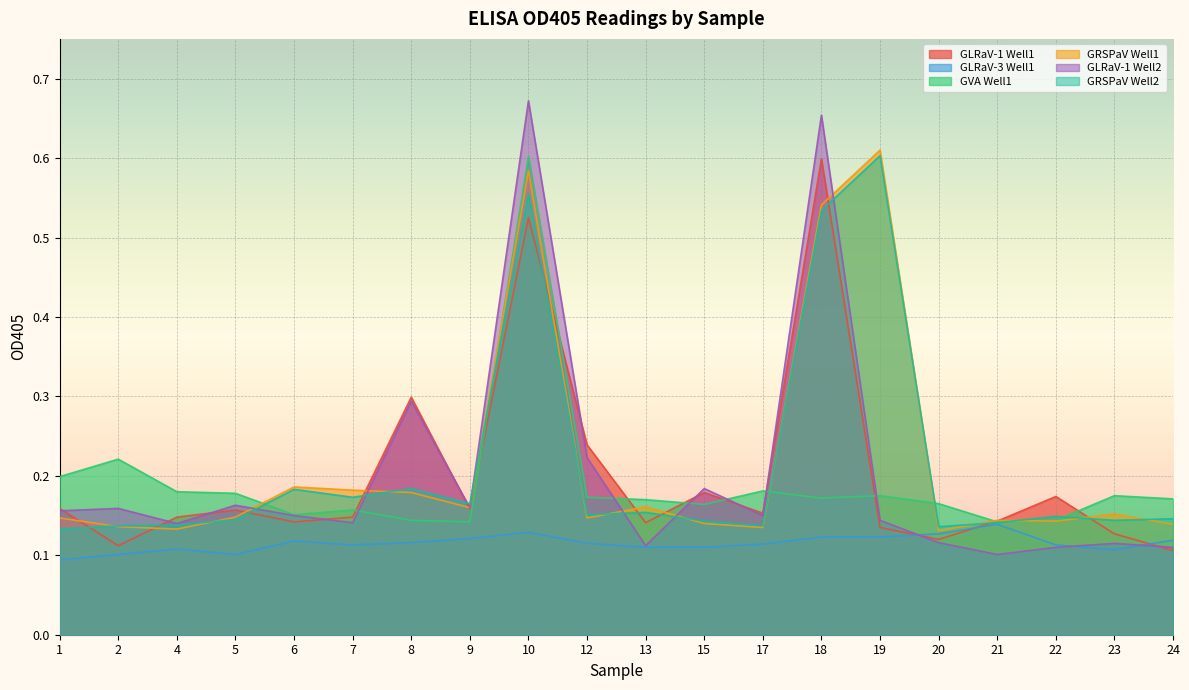

At which label is GRSPaV Well2 closest to 0?

1